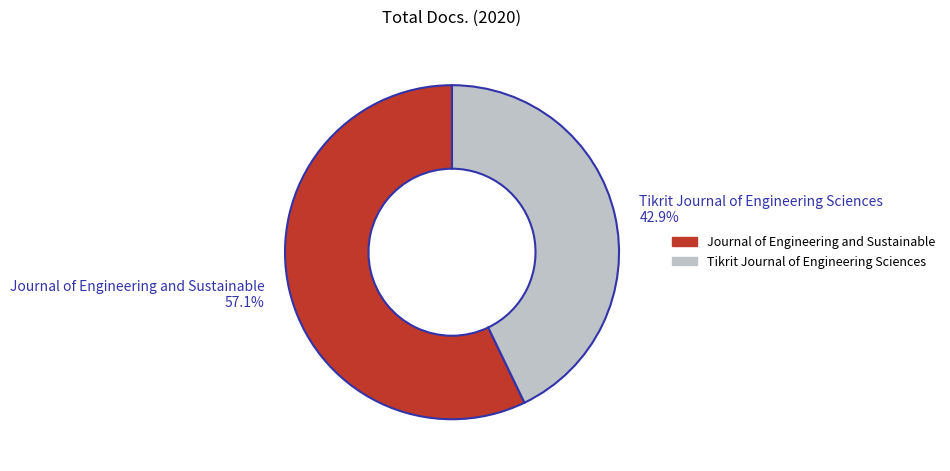

Between Tikrit Journal of Engineering Sciences and Journal of Engineering and Sustainable, which is larger?

Journal of Engineering and Sustainable